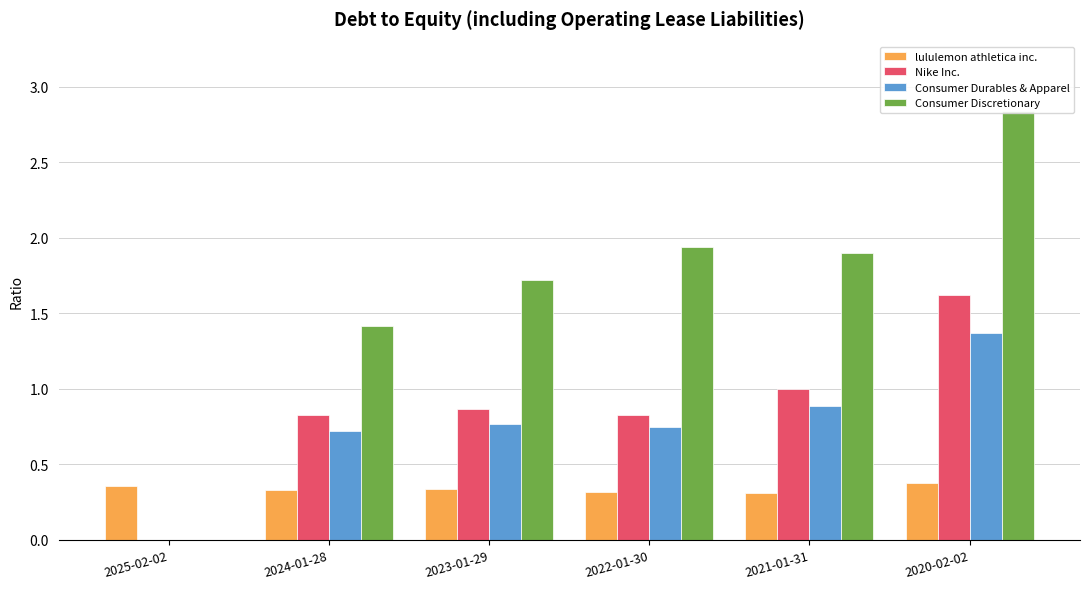

Reading left to right, extract all data points from this chart.

lululemon athletica inc.: 2025-02-02=0.4	2024-01-28=0.3	2023-01-29=0.3	2022-01-30=0.3	2021-01-31=0.3	2020-02-02=0.4
Nike Inc.: 2025-02-02=0.0	2024-01-28=0.8	2023-01-29=0.9	2022-01-30=0.8	2021-01-31=1.0	2020-02-02=1.6
Consumer Durables & Apparel: 2025-02-02=0.0	2024-01-28=0.7	2023-01-29=0.8	2022-01-30=0.8	2021-01-31=0.9	2020-02-02=1.4
Consumer Discretionary: 2025-02-02=0.0	2024-01-28=1.4	2023-01-29=1.7	2022-01-30=1.9	2021-01-31=1.9	2020-02-02=2.8